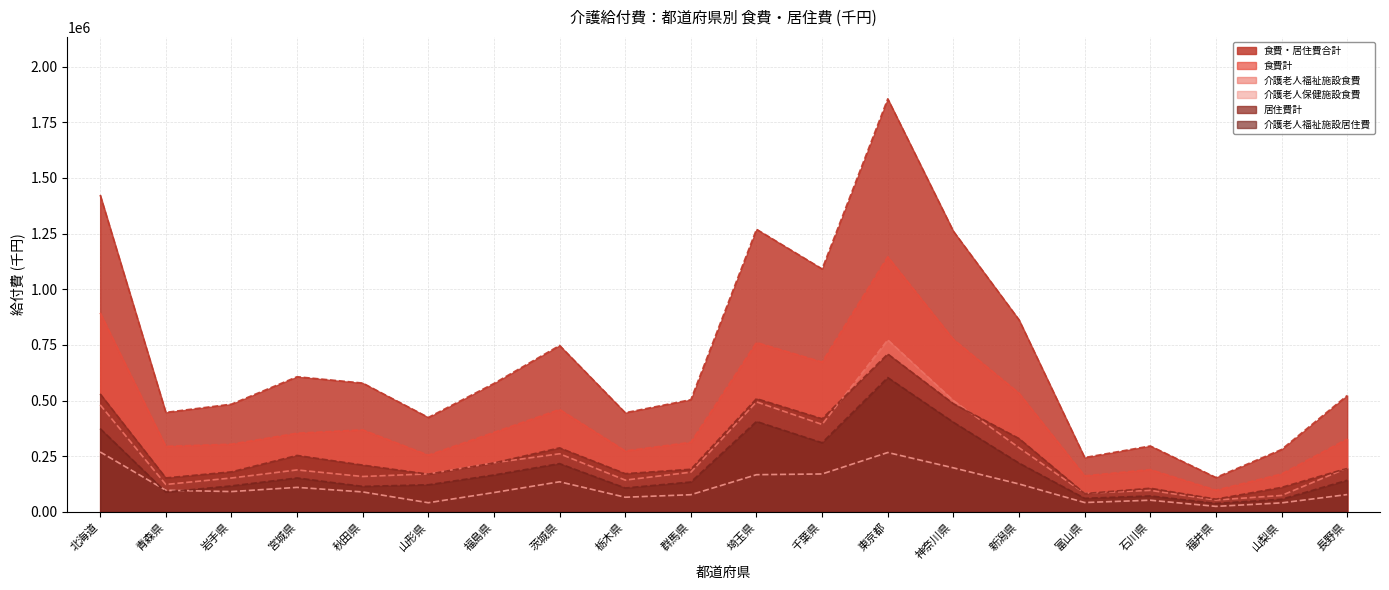

At how many categories does at least one series exceed 889277?

5